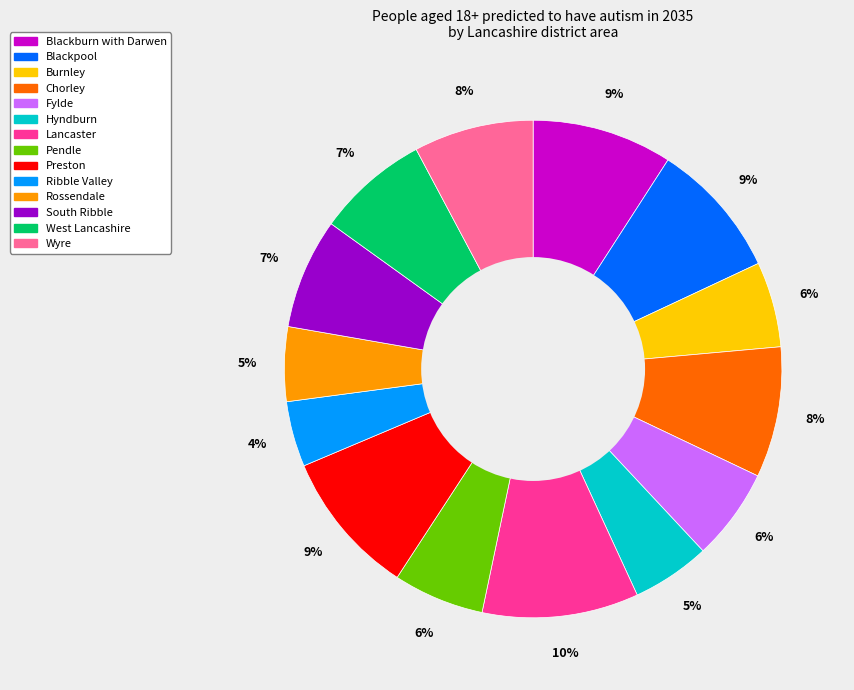

What is the ratio of the value at Hyndburn to the value at Chorley?

0.6